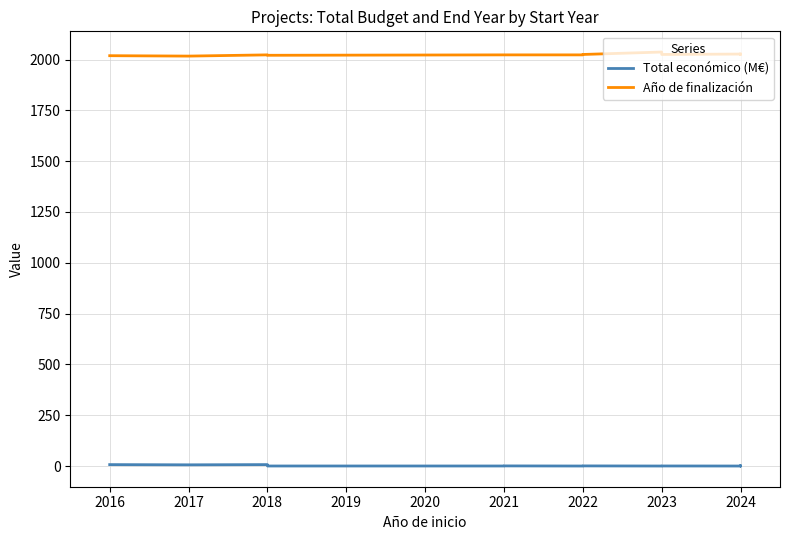

At 2016, list the series in order from largest to smallest.

Año de finalización, Total económico (M€)